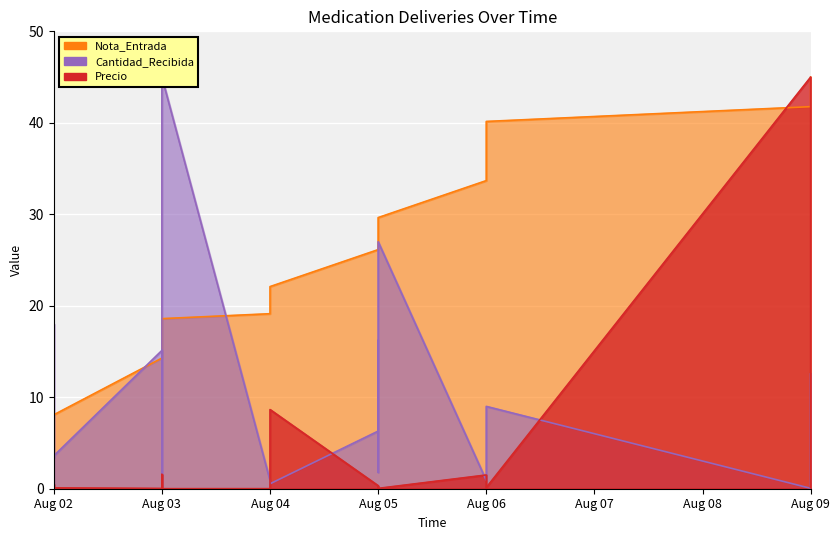

Rank the series by their average value, from highest to lowest.

Nota_Entrada, Cantidad_Recibida, Precio